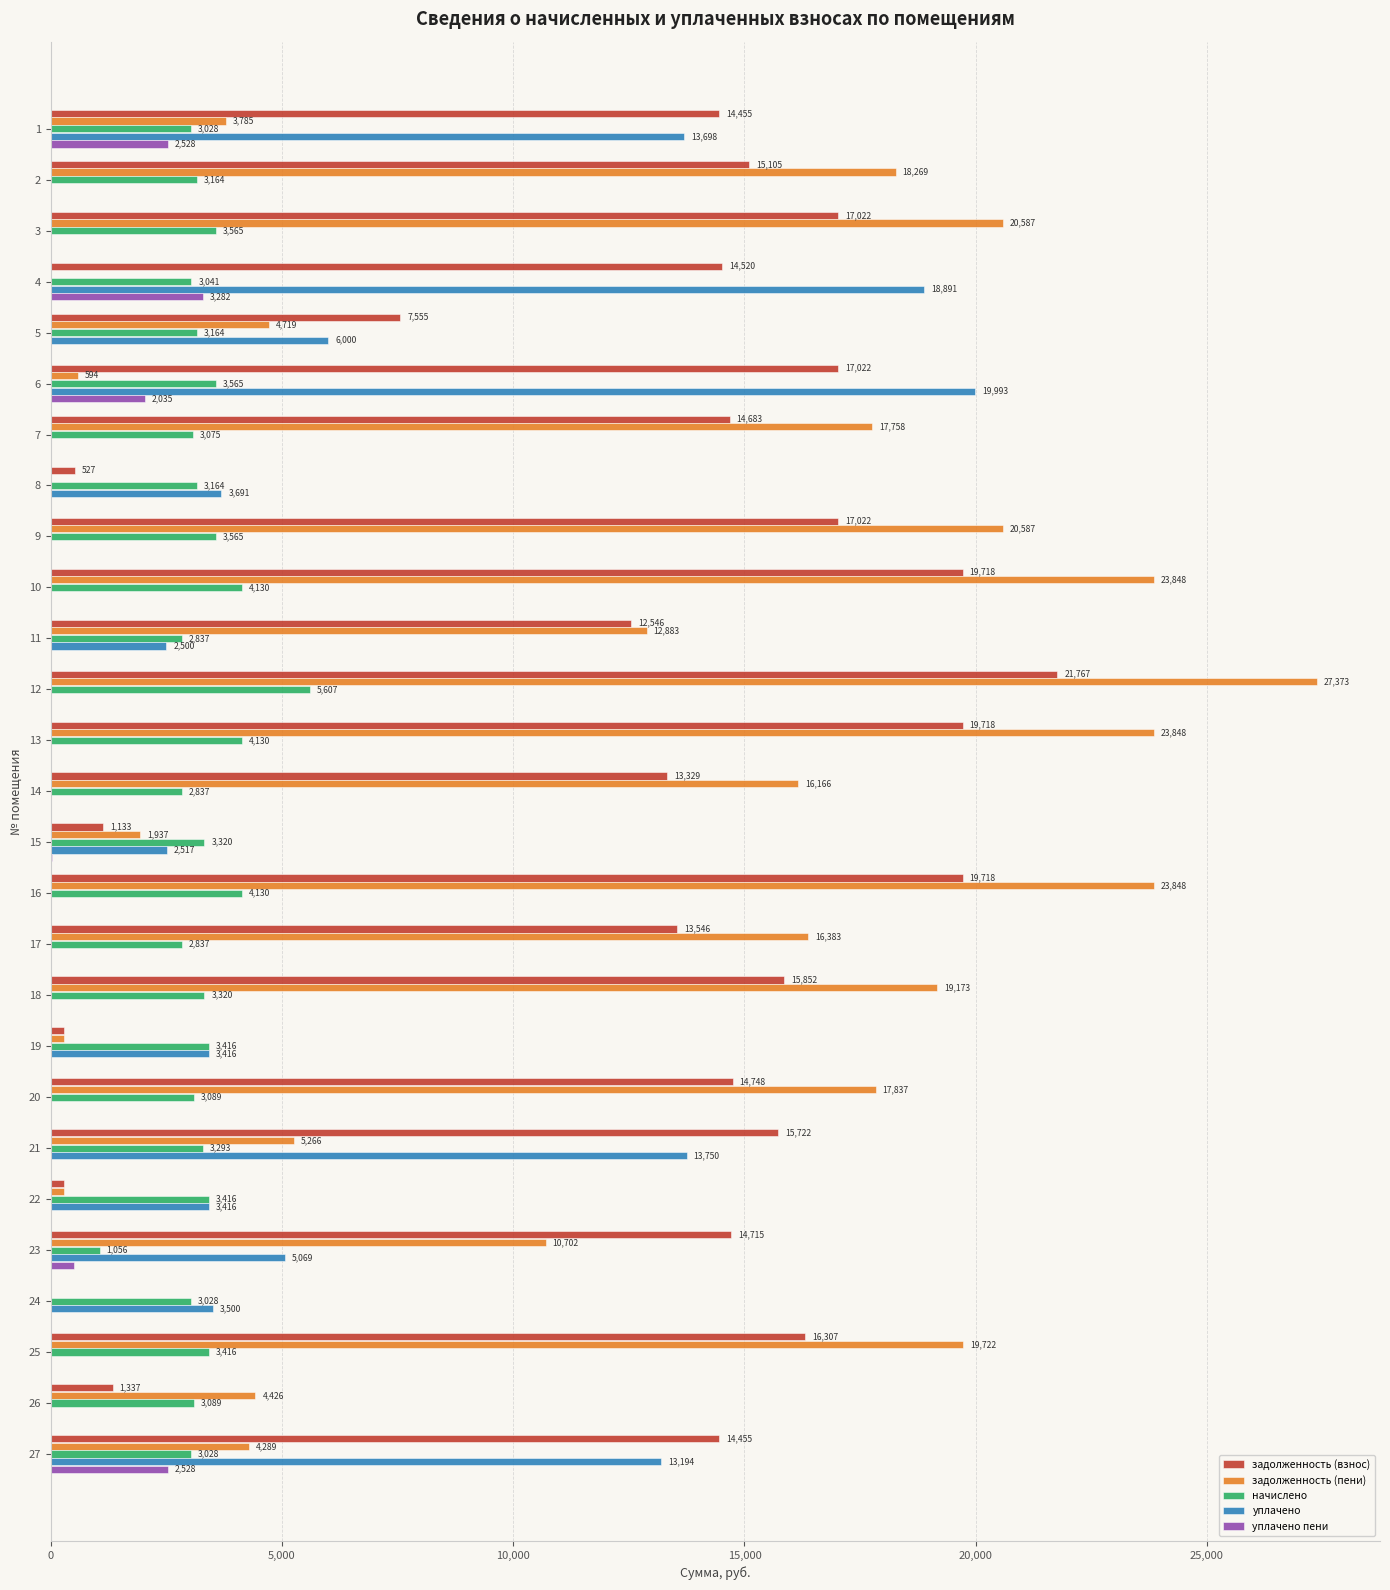

At which label is уплачено closest to 9996?

27